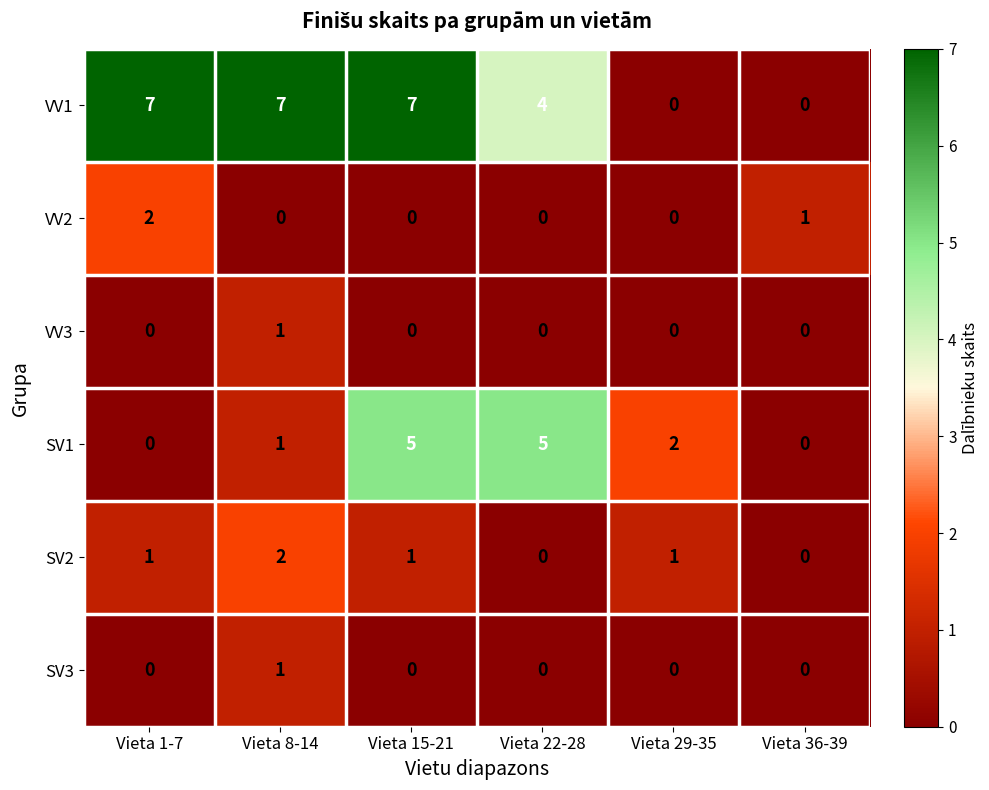

The value of SV2 at Vieta 29-35 is 1. True or false?

True